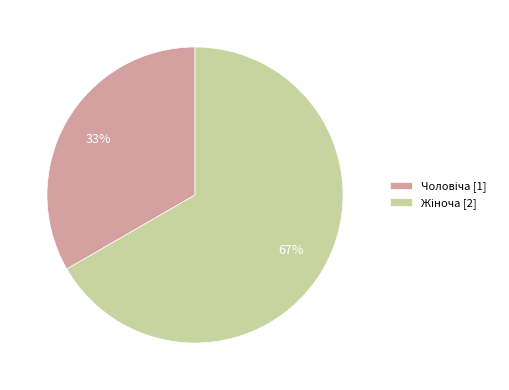

To the nearest percent, what is the average slice percentage?

50%